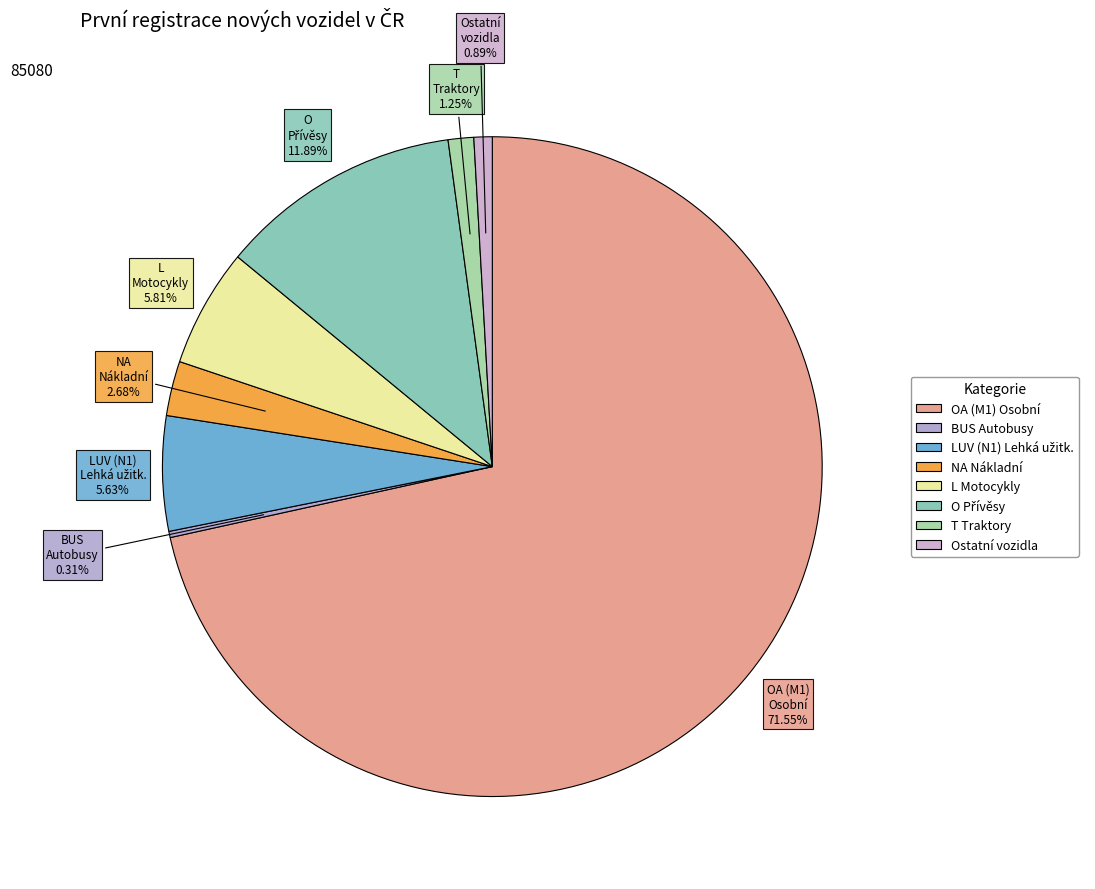

Does any single category account for the majority?

Yes